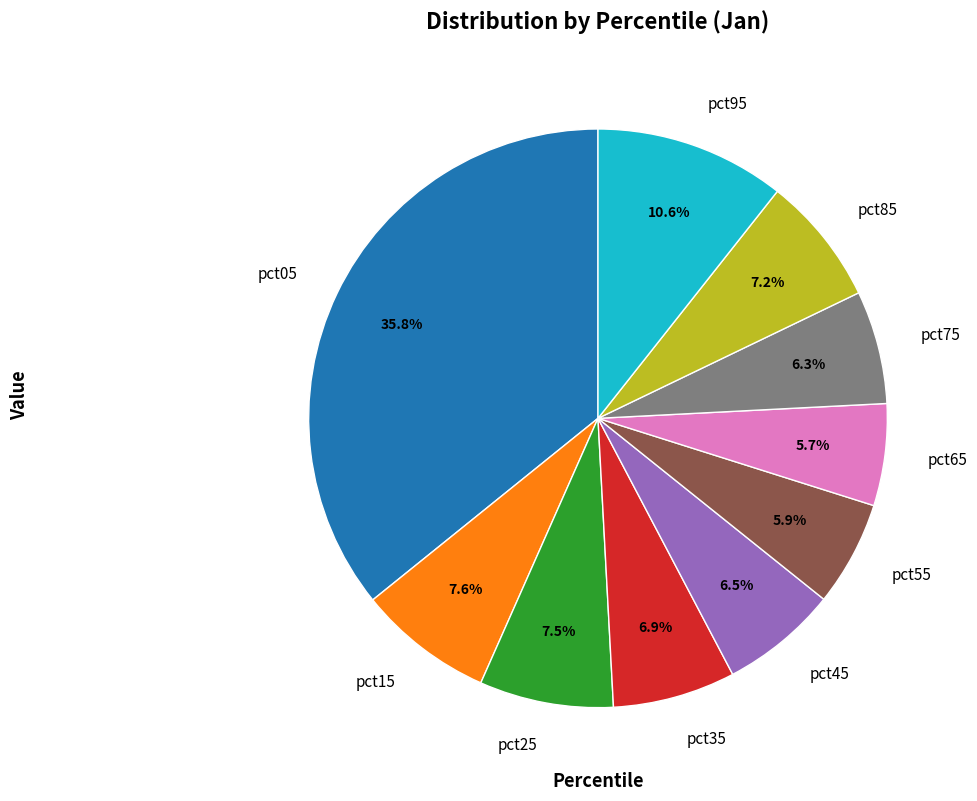

To the nearest percent, what is the difference between the pct45 and pct85 slice percentages?

1%